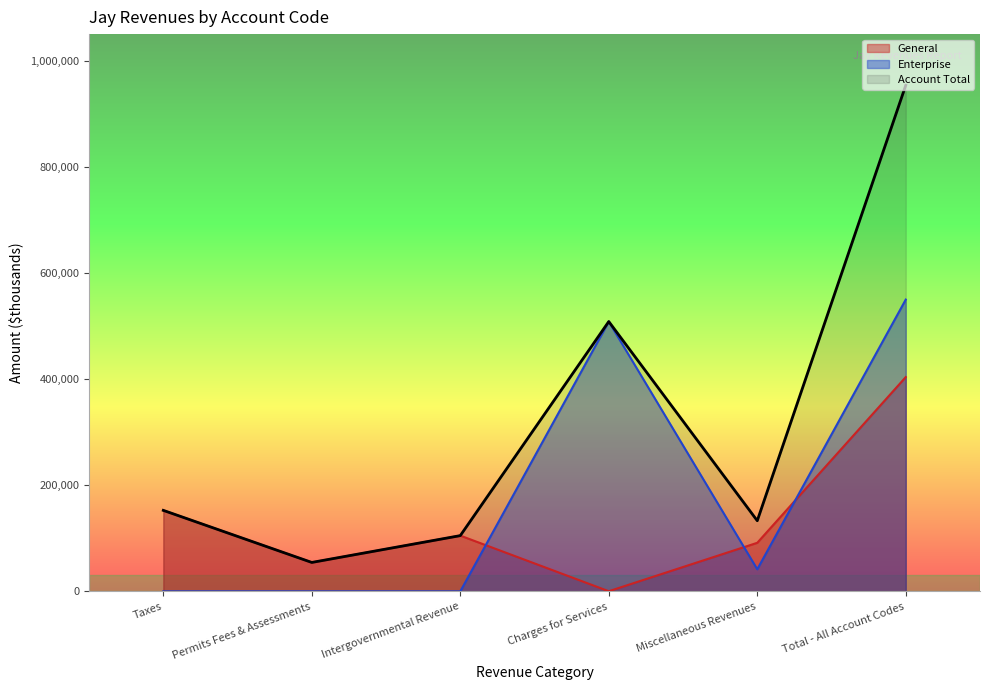

Which series has the widest spread of values?

Account Total